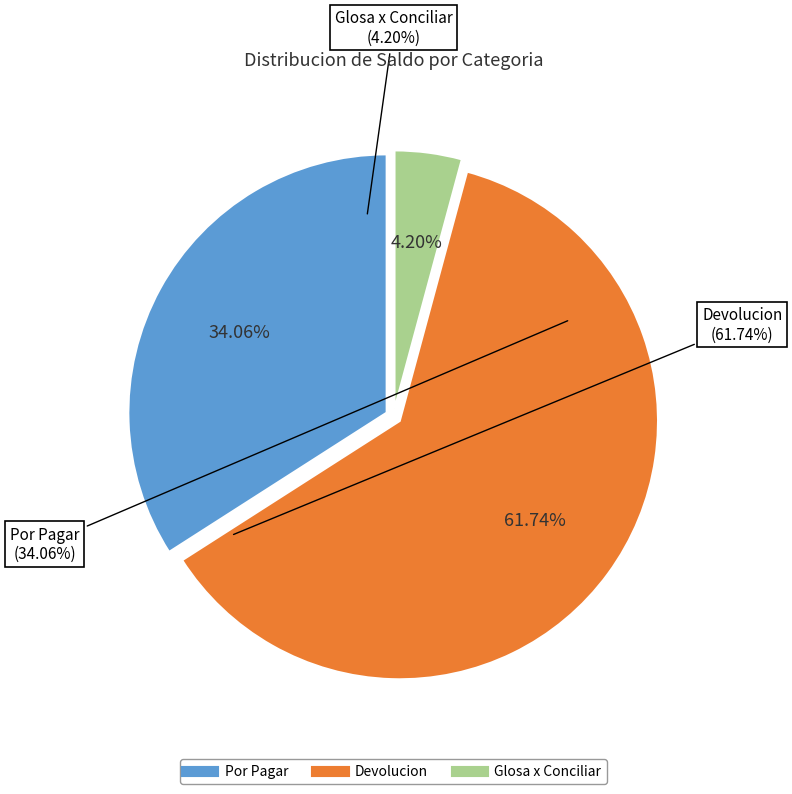

To the nearest percent, what percentage of the pie is Por Pagar?

34%